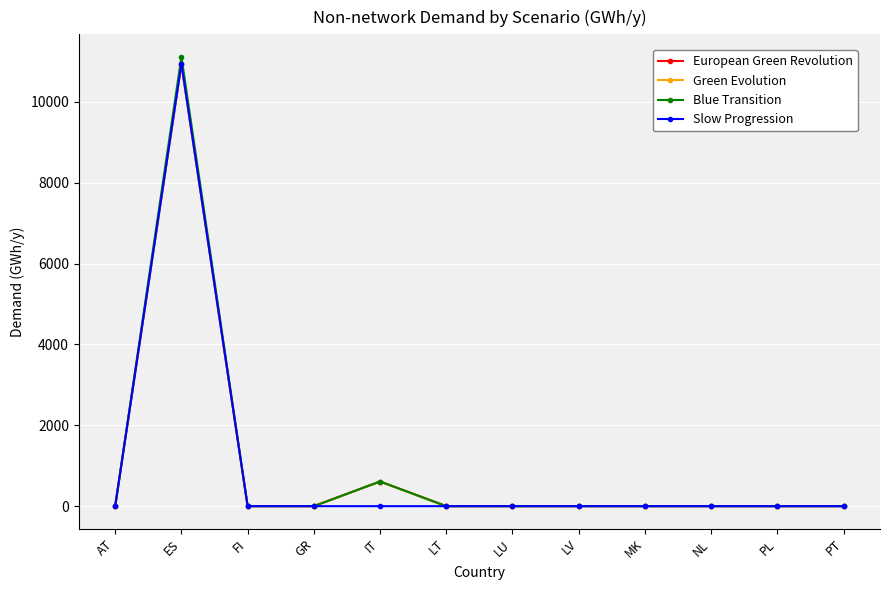

The value of Slow Progression at LU is 6536.3. True or false?

False